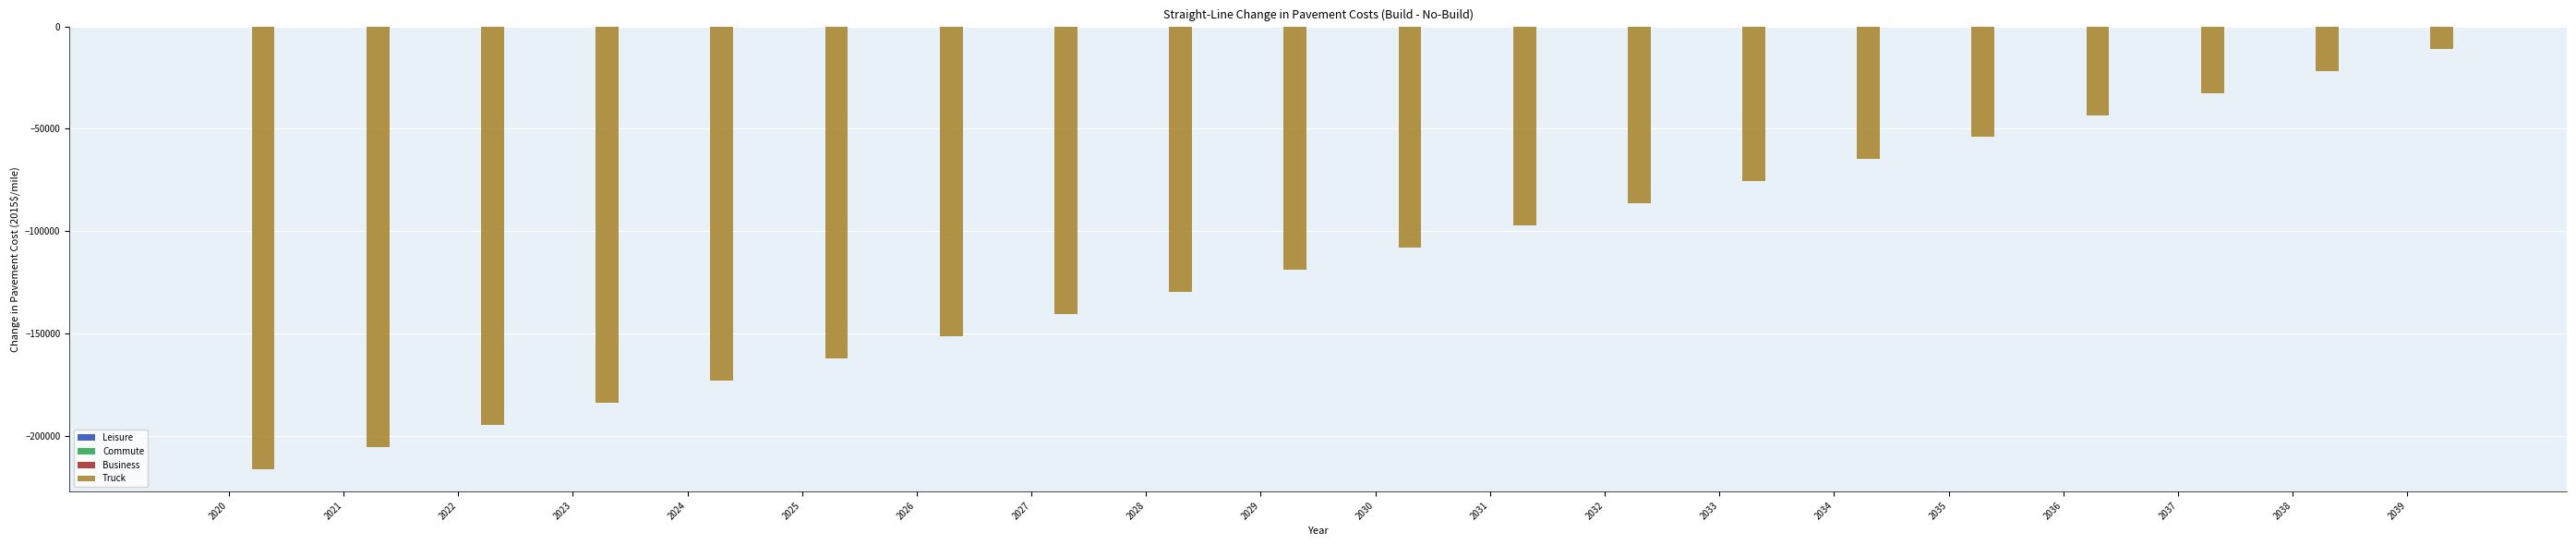

At which category is the sum across all series the highest?

2039